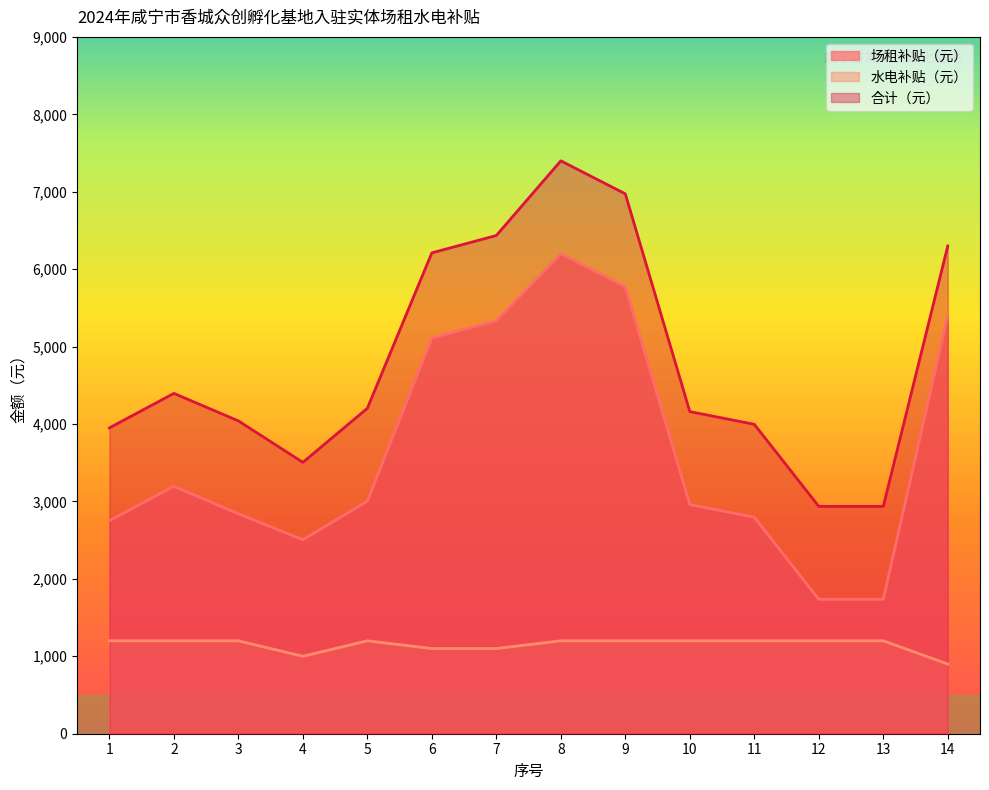

At which category is the sum across all series the highest?

8